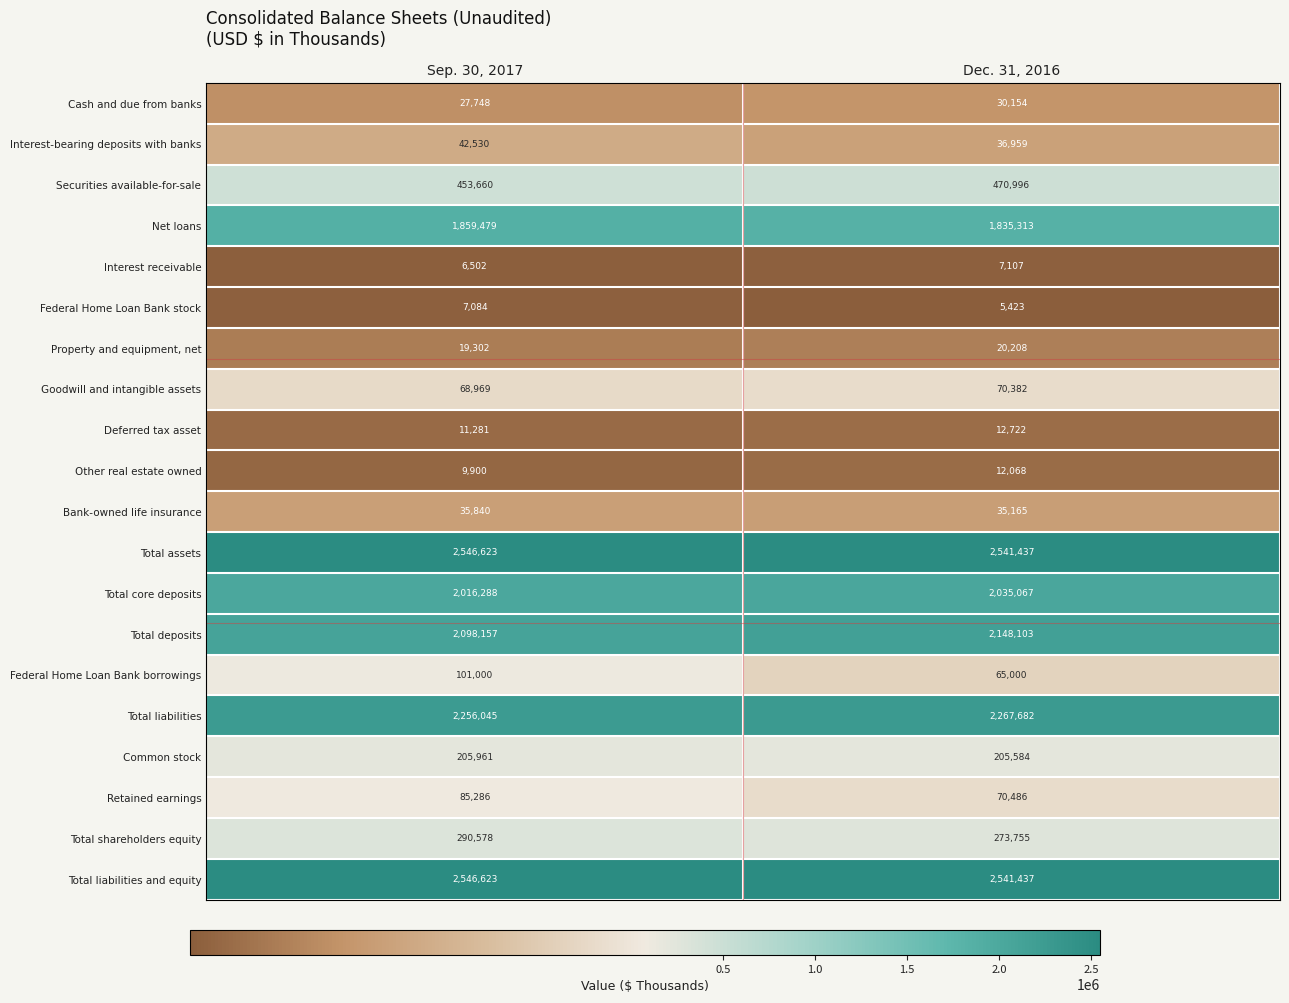

What is the approximate value of Bank-owned life insurance at Dec. 31, 2016, to the nearest 100?

35200